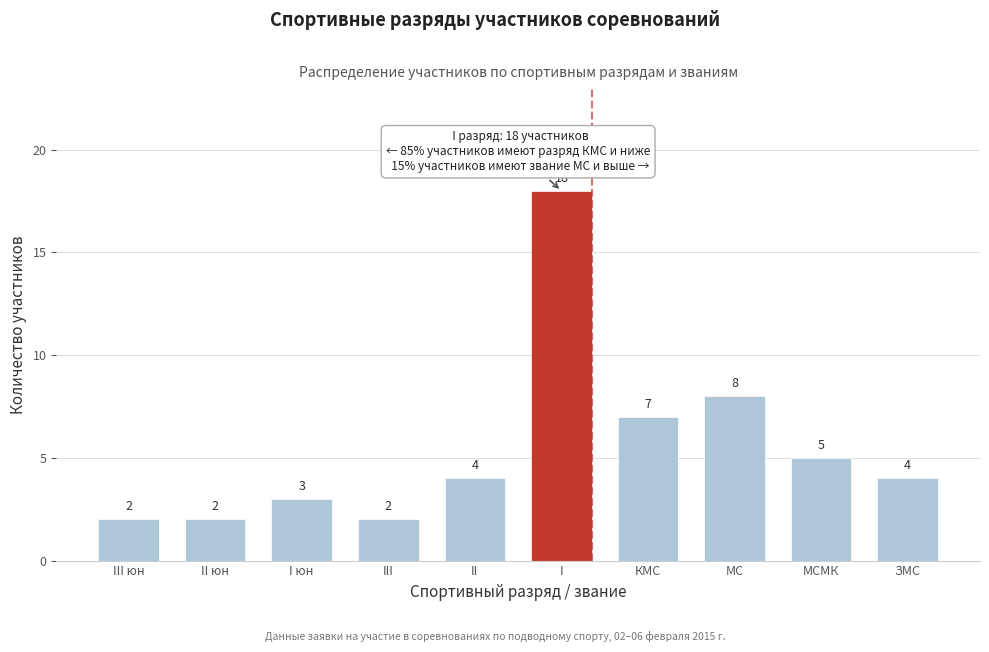

Reading right to left, transcribe all the data shown in this chart.

4	5	8	7	18	4	2	3	2	2